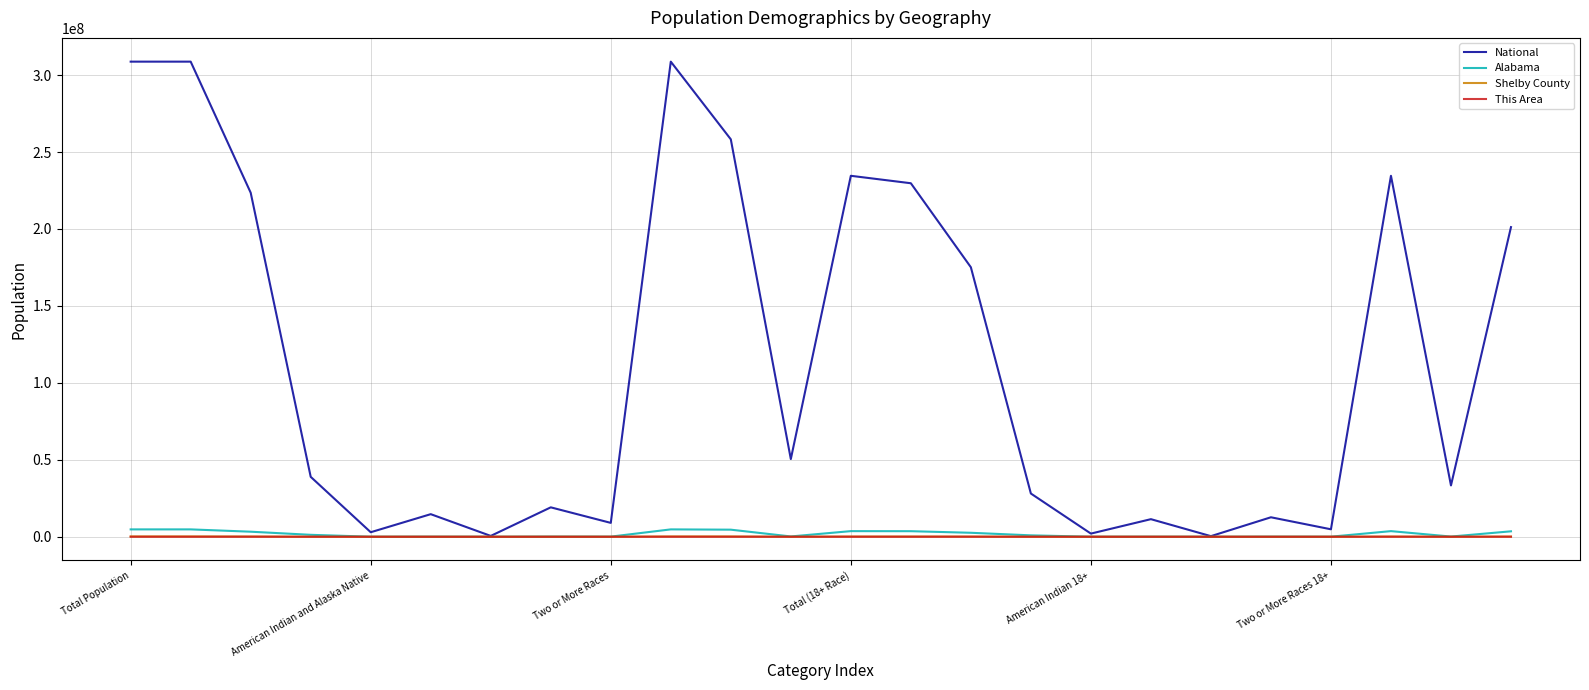

How many lines are shown in the chart?

4